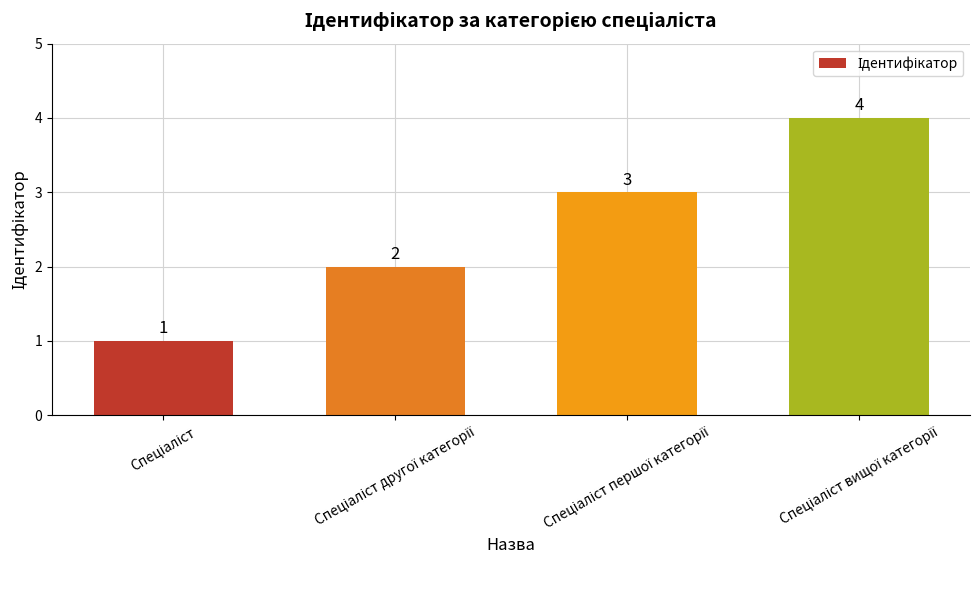

How many bars are there in total?

4